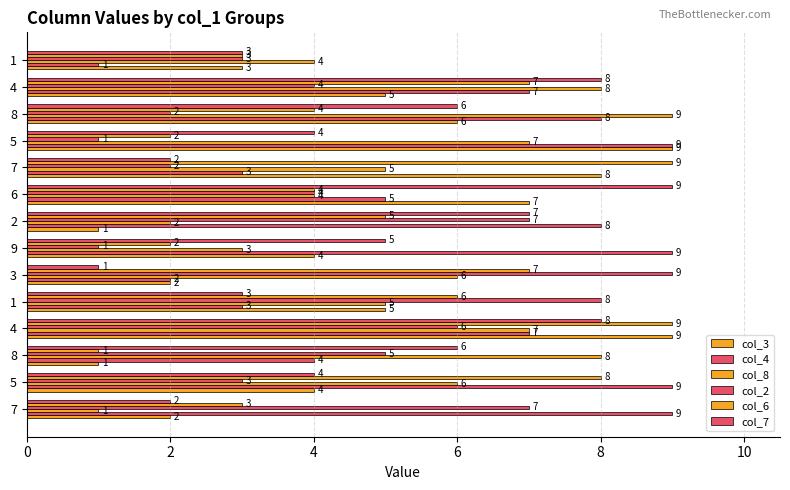

What is the difference between the maximum and minimum values in the col_8 series?

8